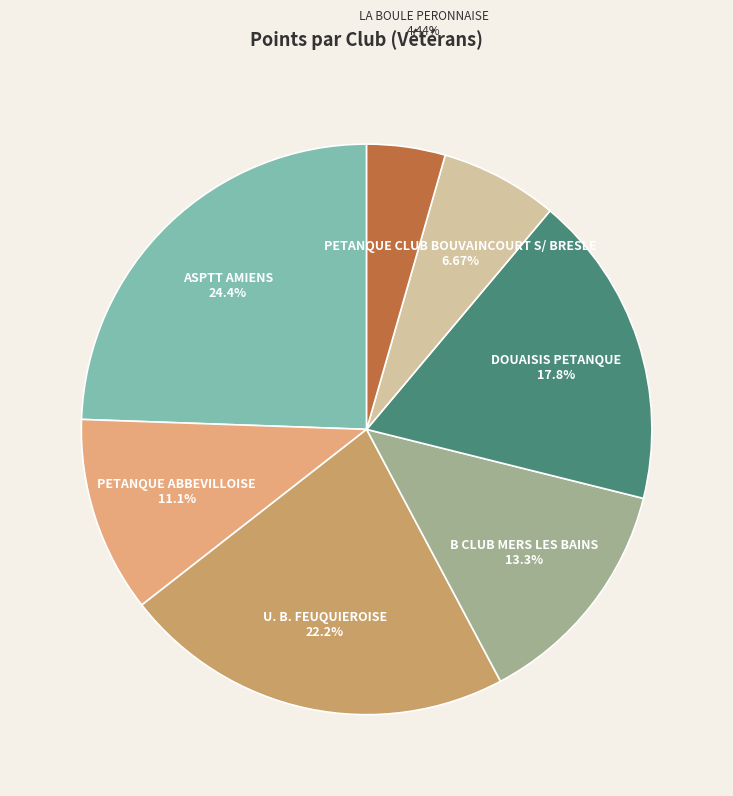

True or false: U. B. FEUQUIEROISE accounts for 22% of the total.

True